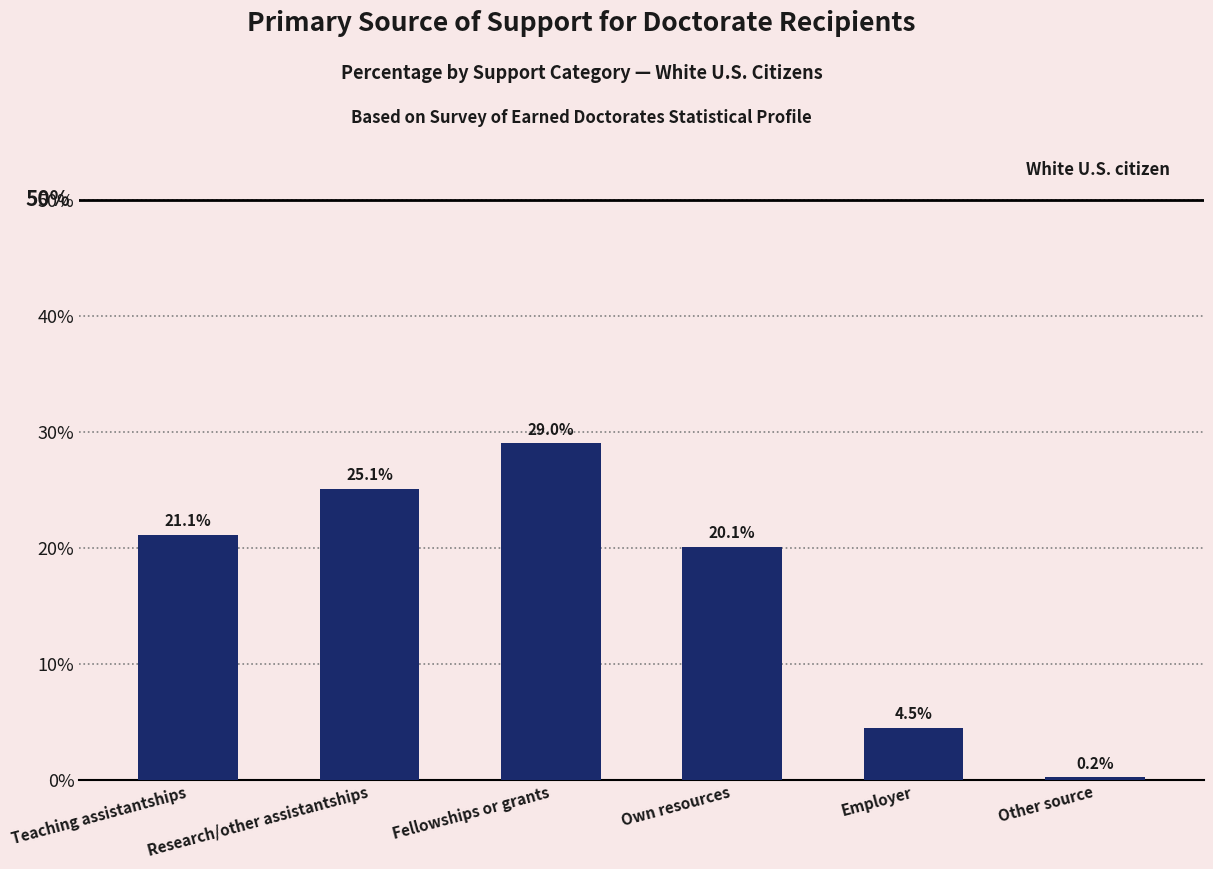

Where is the data nearest to the value 0?

Other source